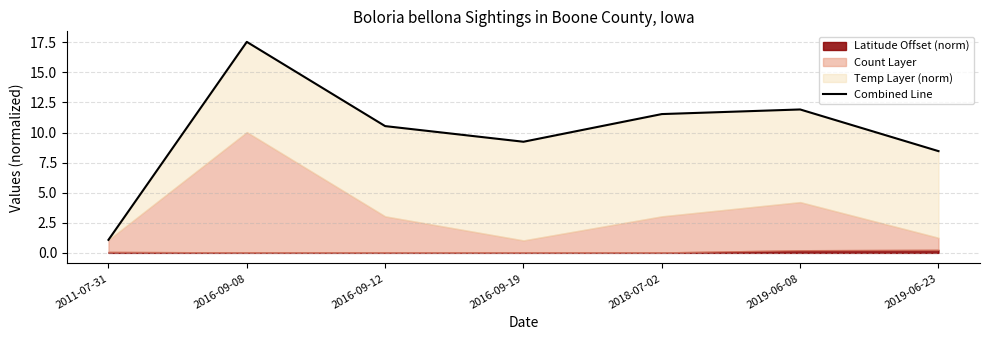

The chart shows a value of 20.3 at 2019-06-08. True or false?

False